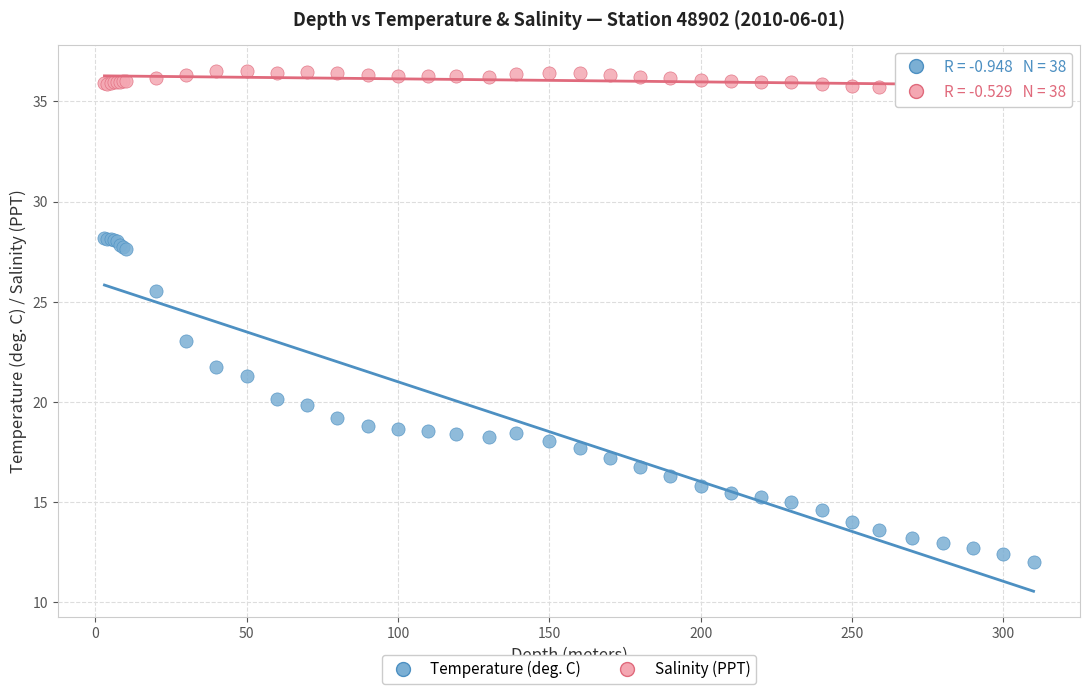

What are all the series names shown in the legend?

Temperature (deg. C), Salinity (PPT)